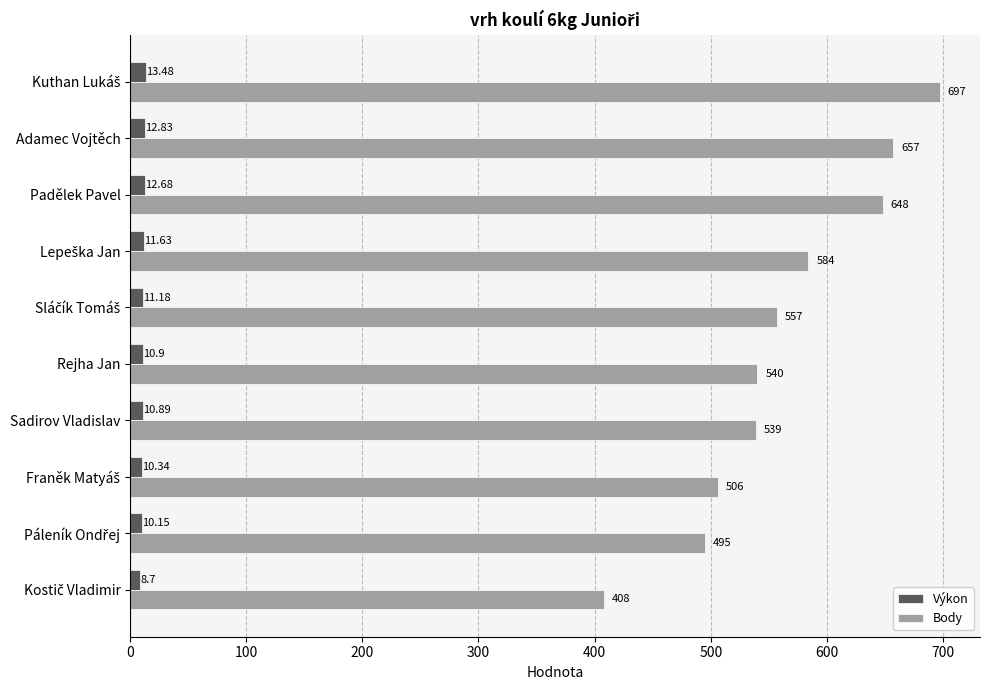

What is the average value of the Výkon series?

11.3